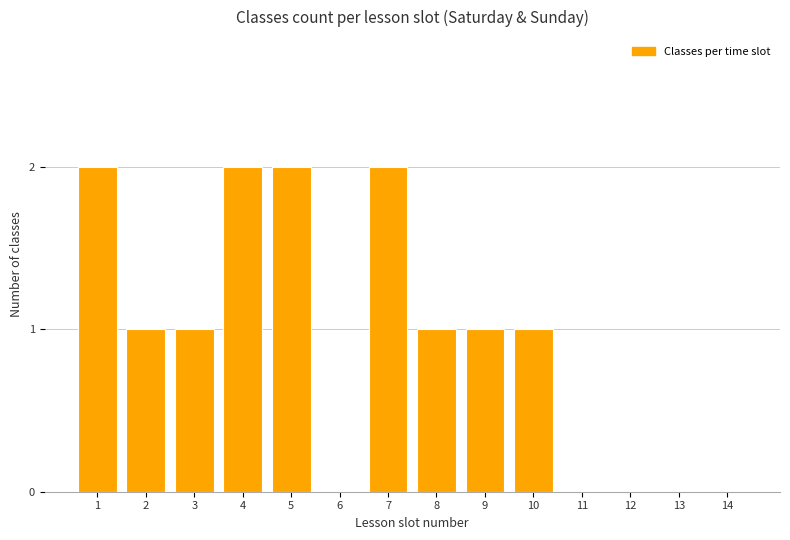

Count the number of categories in the chart.

14